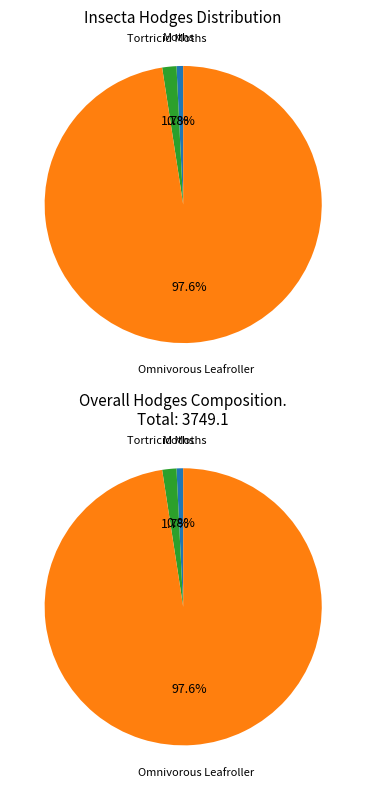

True or false: Tortricid Moths - 2701 to 3860 accounts for 13% of the total.

False